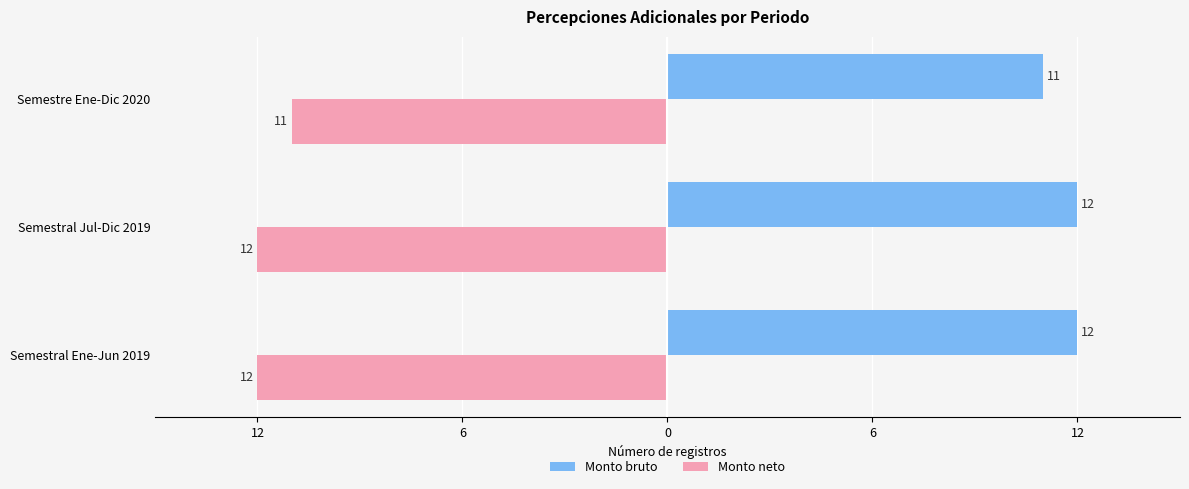

What are all the series names shown in the legend?

Monto bruto, Monto neto